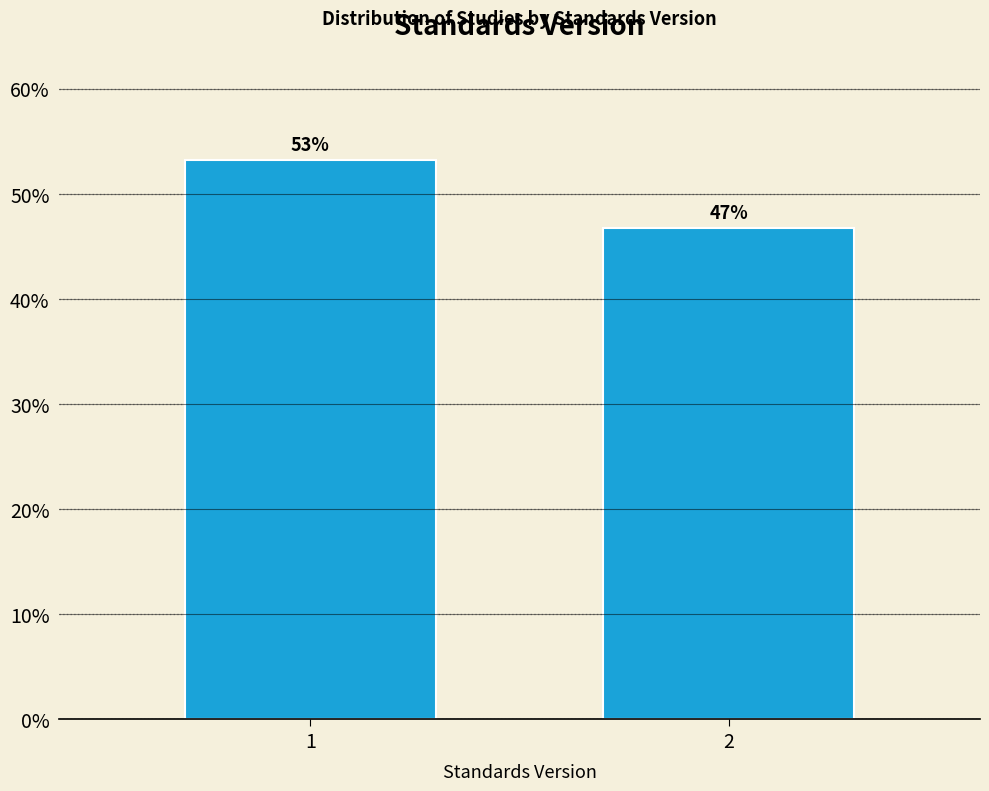

Rank the categories by value from highest to lowest.

1, 2